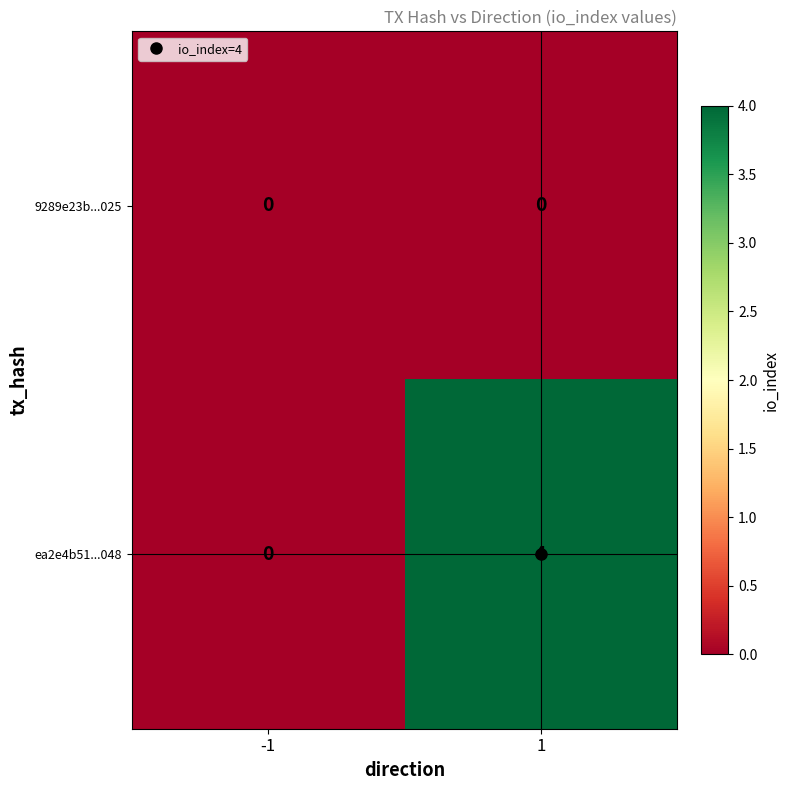

Which series has the largest range (max minus min)?

ea2e4b51...048